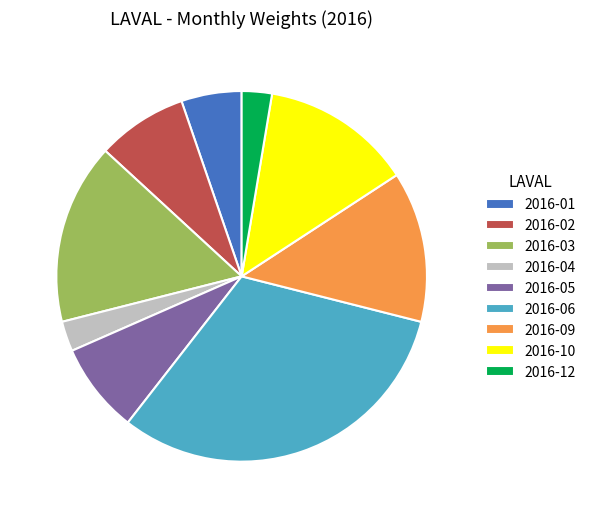

Which category has the biggest portion of the pie?

2016-06